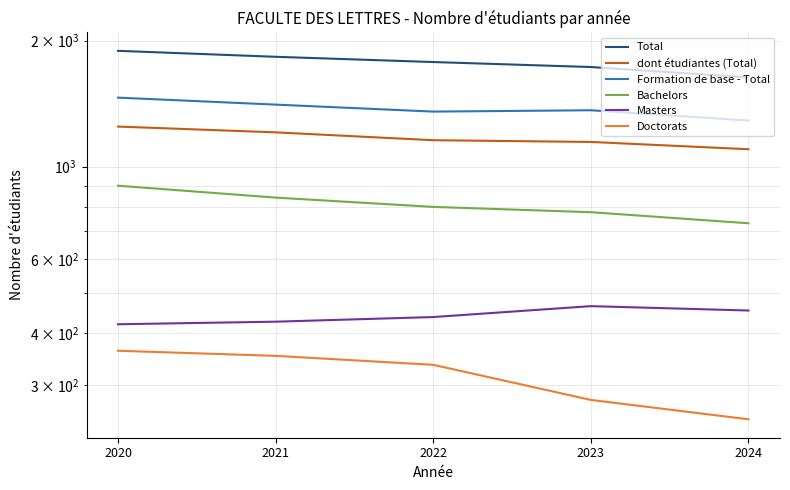

At which category is the sum across all series the highest?

2020